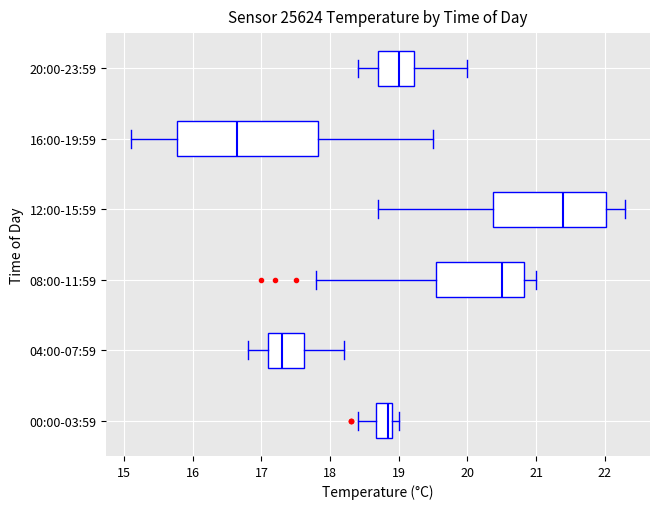

Which box has the furthest to the right median line?

12:00-15:59